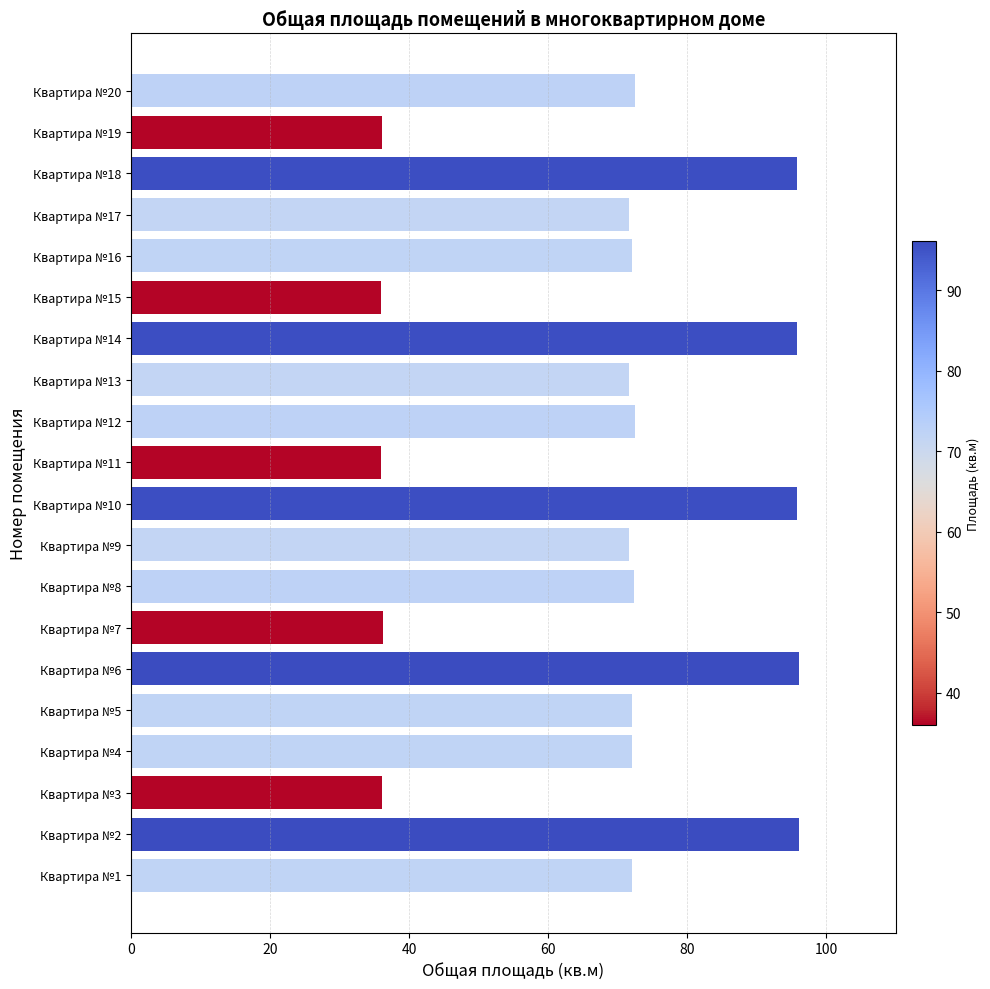

How many distinct data groups are displayed?

1